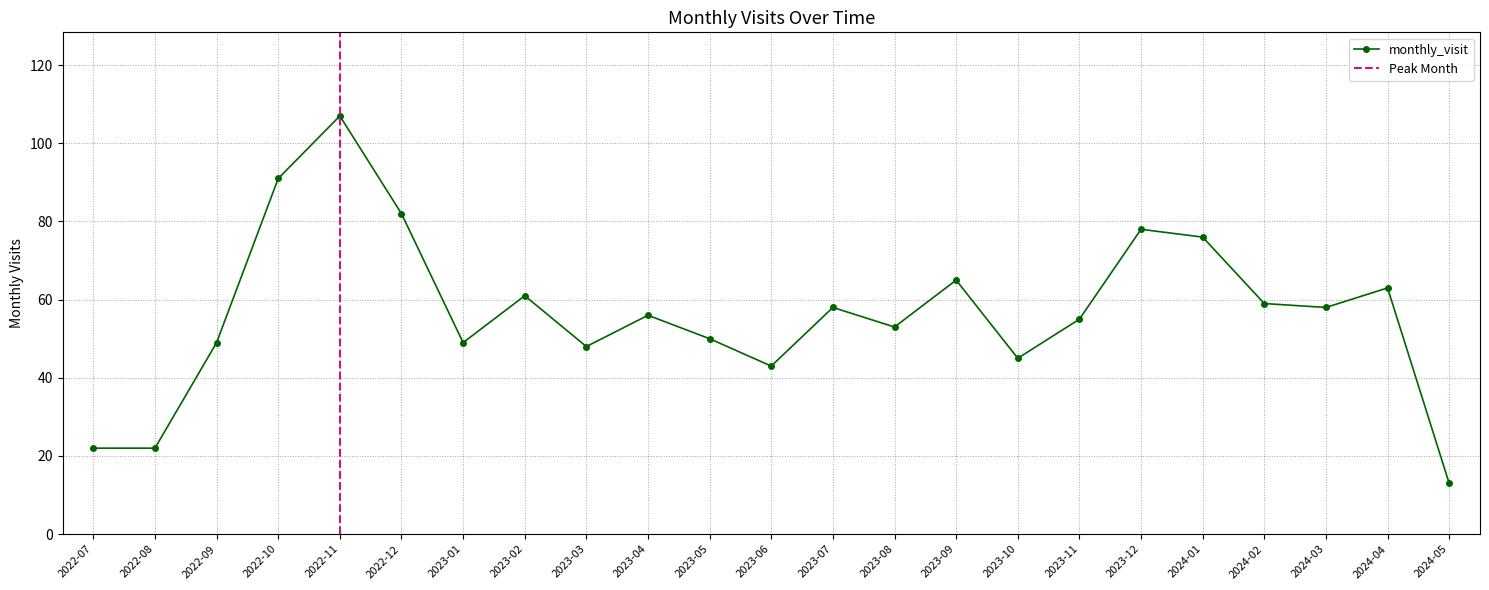

How many points are lower than both their immediate neighbors (excluding endpoints)?

6